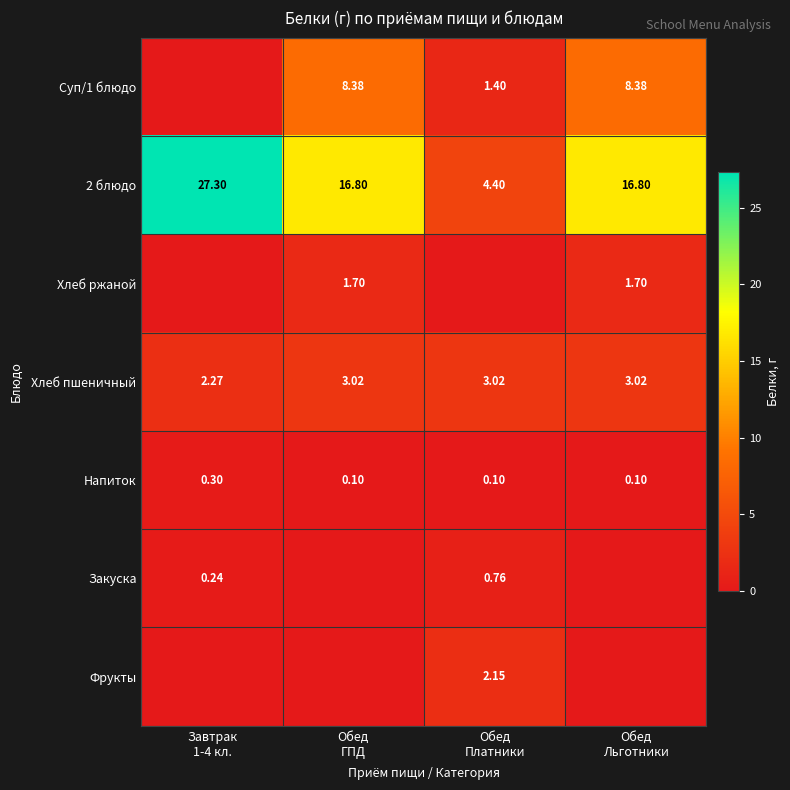

What is the difference between the highest and lowest values at Обед
Платники?

4.4